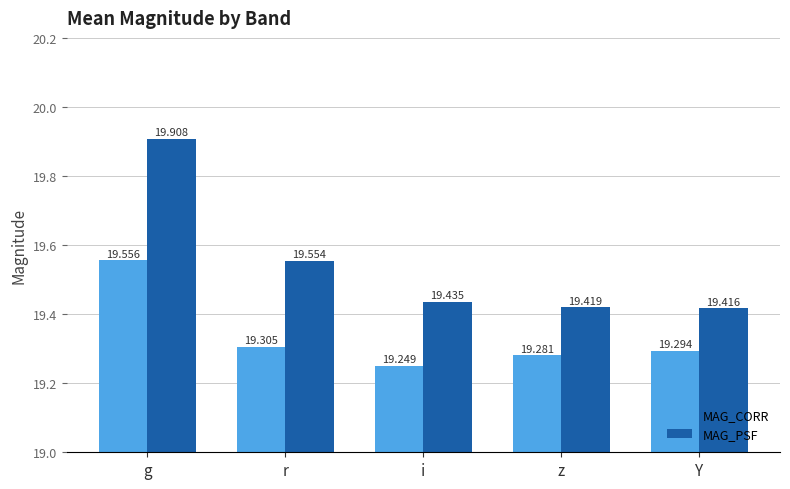

Reading left to right, what are all the values shown in this chart?

MAG_CORR: 19.6	19.3	19.2	19.3	19.3
MAG_PSF: 19.9	19.6	19.4	19.4	19.4